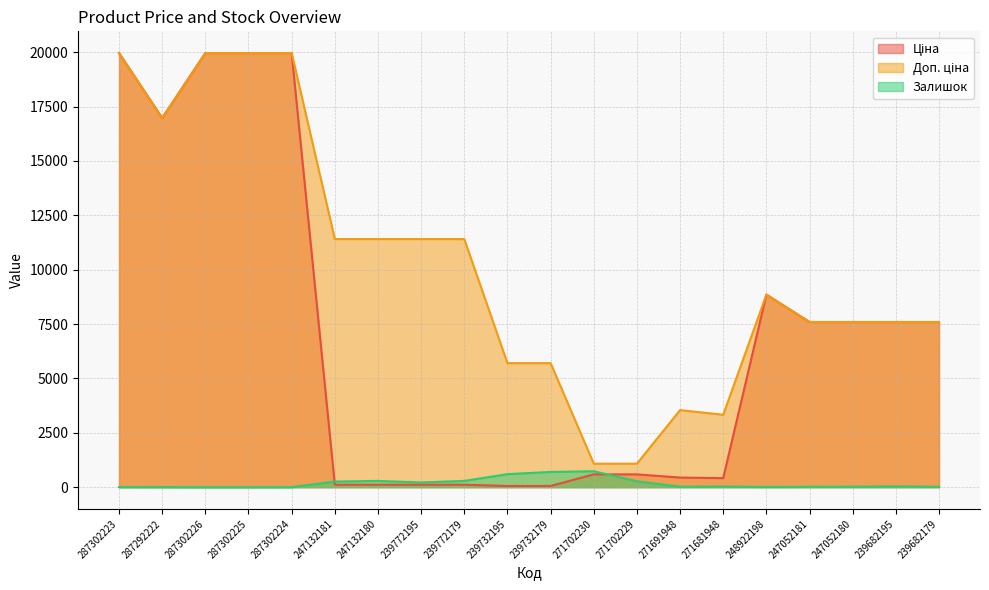

Where is Доп. ціна nearest to the value 10522?

247132181